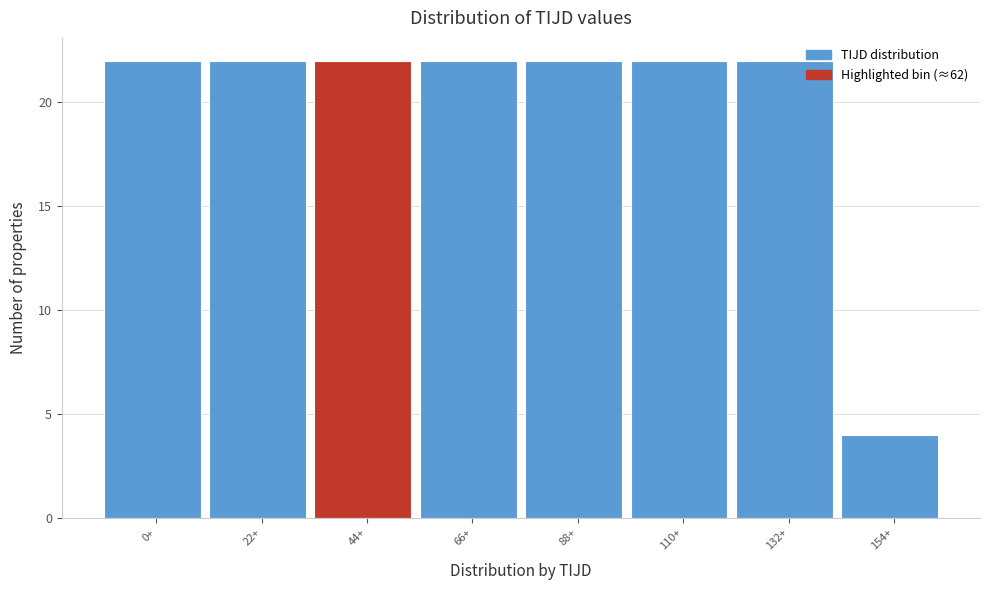

Reading left to right, transcribe all the data shown in this chart.

0+=22	22+=22	44+=22	66+=22	88+=22	110+=22	132+=22	154+=4